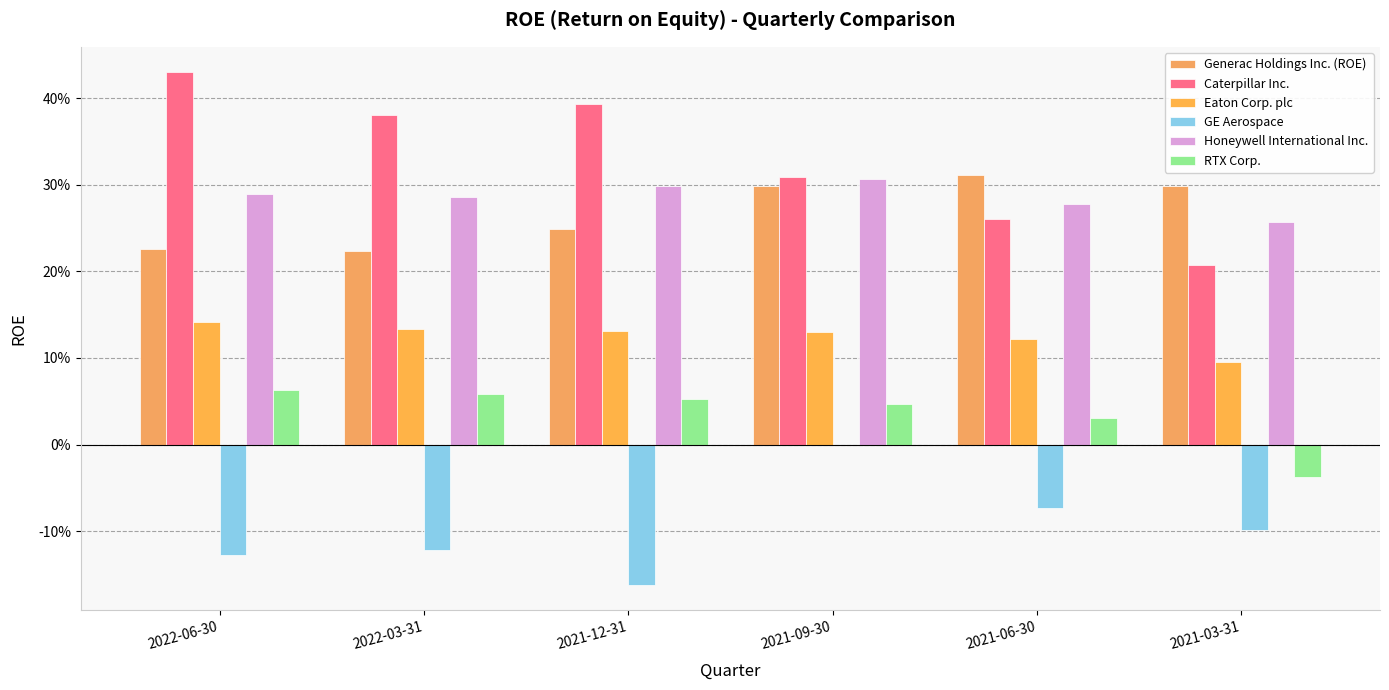

Are the bars horizontal?

No